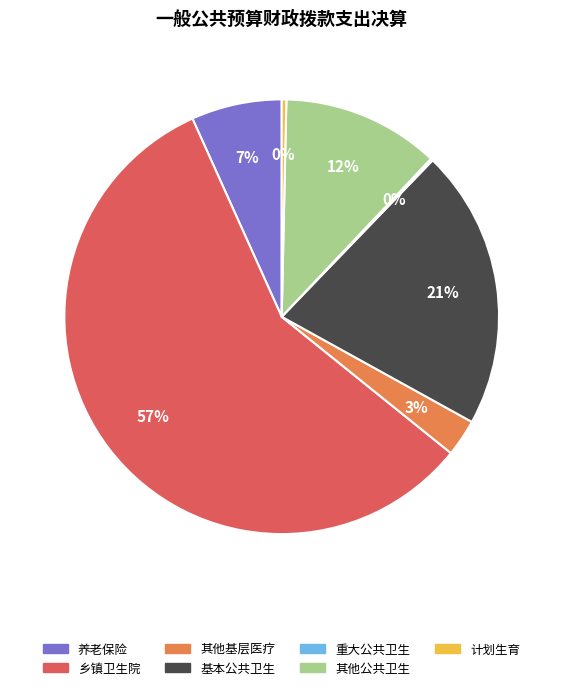

To the nearest percent, what is the difference between the largest and smallest slice percentages?

57%